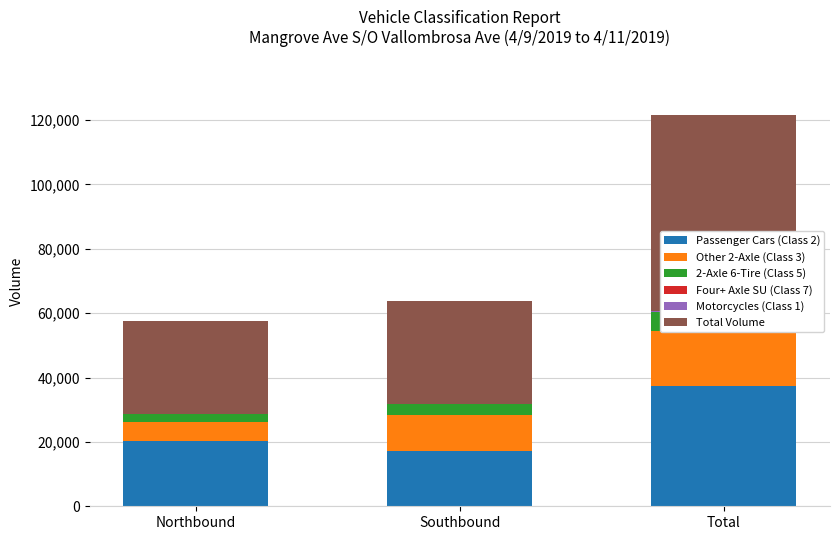

List the labels in order of Four+ Axle SU (Class 7) value, largest first.

Northbound, Southbound, Total